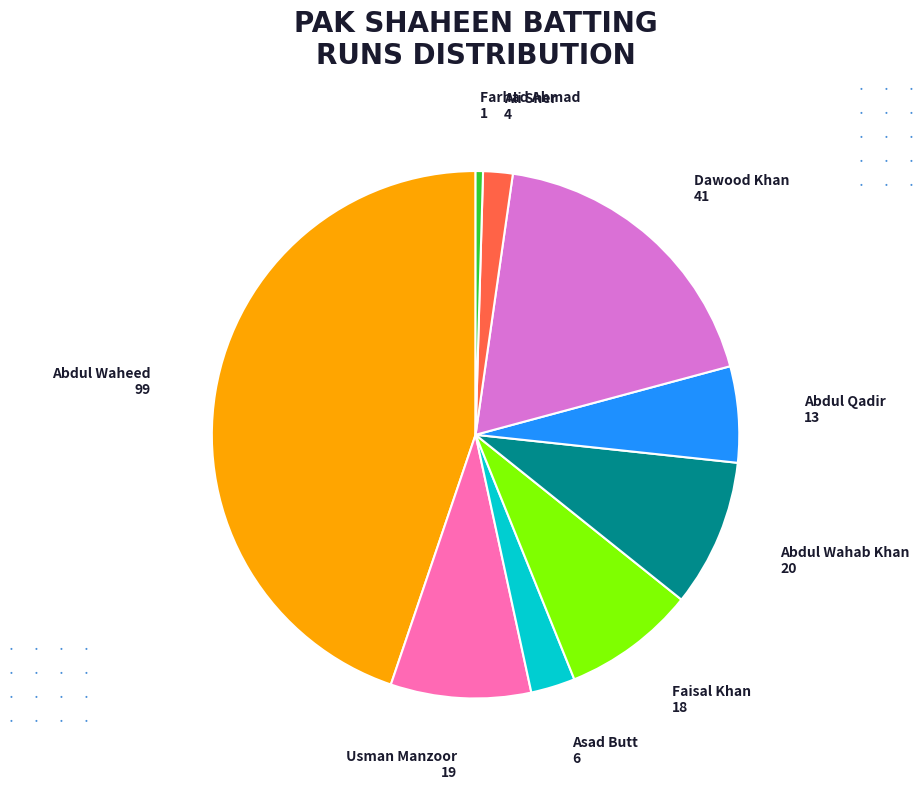

What is the ratio of the value at Faisal Khan 18 to the value at Abdul Wahab Khan 20?

0.9